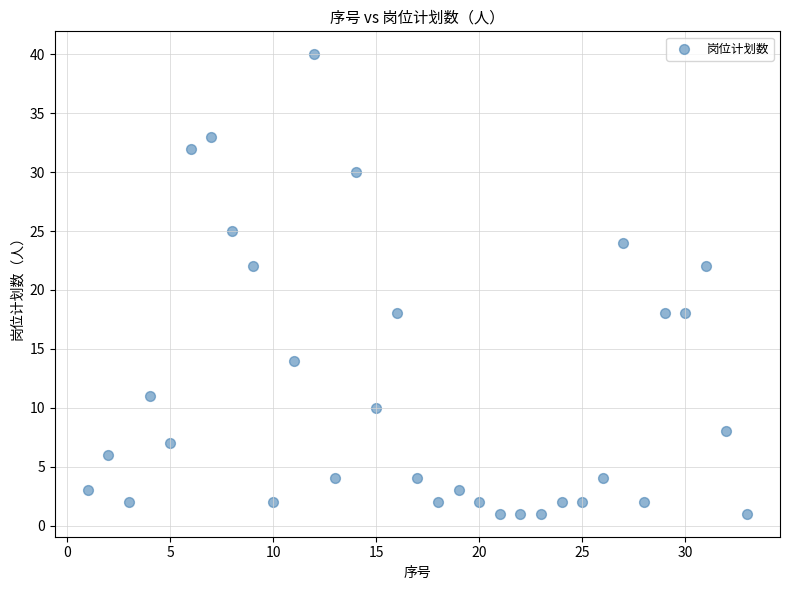

What is the range of X values (max minus min)?

32